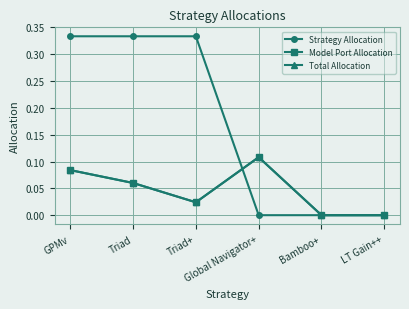

What is the total value across all series at GPMv?

0.5